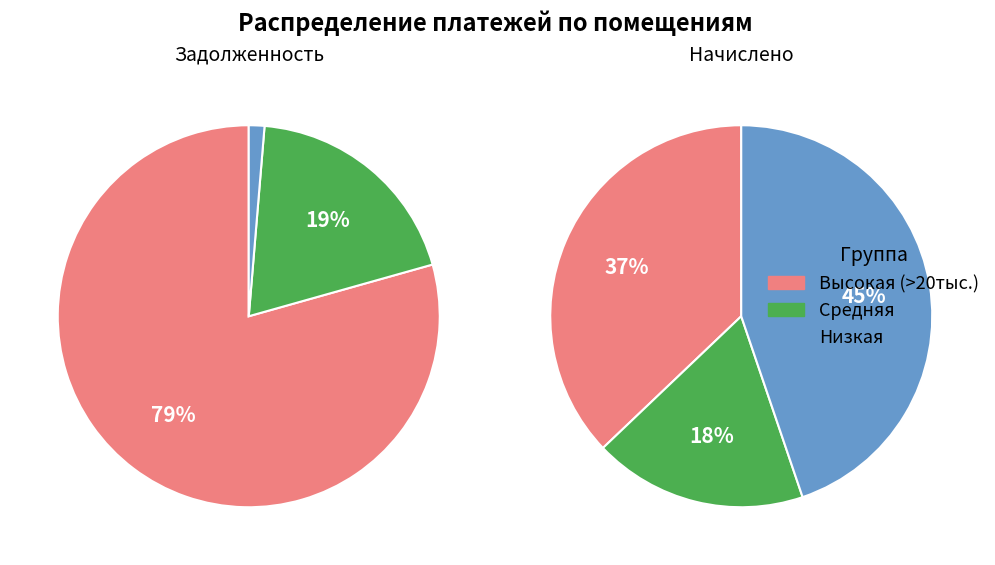

Is there any slice that represents more than half of the pie?

No